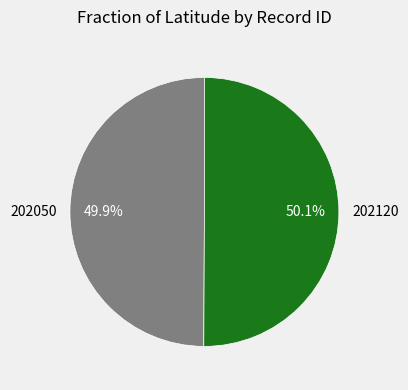

Is there a majority slice in this chart?

Yes